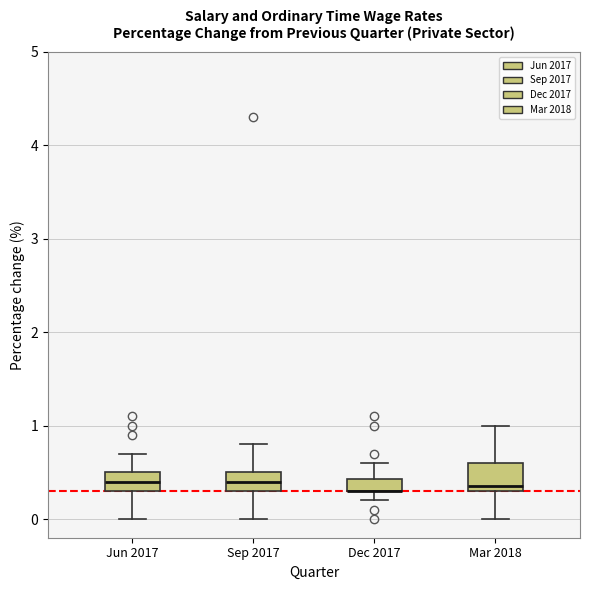

Where does the upper whisker of the box for Sep 2017 end on the y-axis? The values are not printed on the chart, so give them approximately, as read against the axis.

0.8